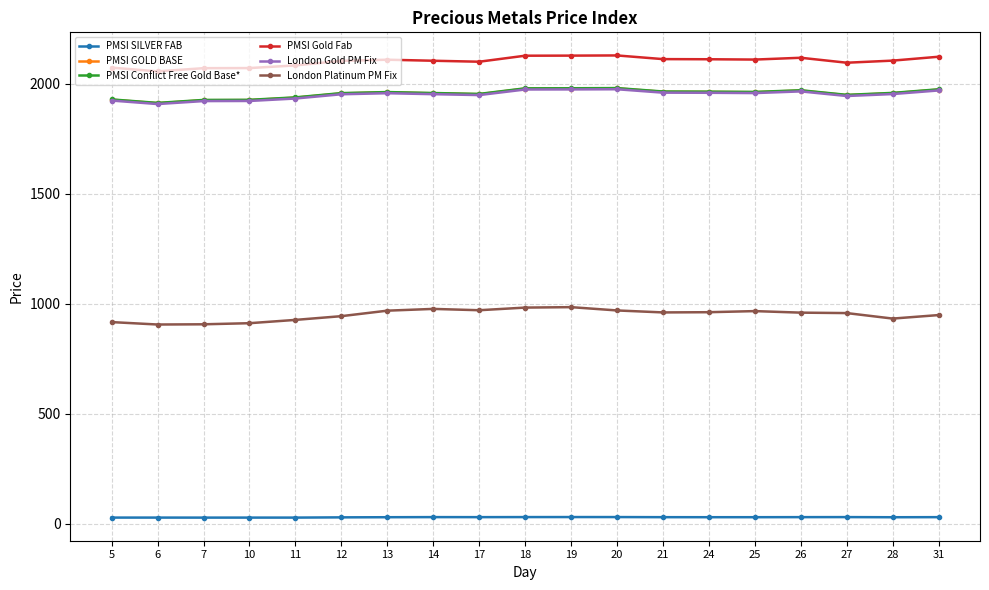

True or false: PMSI Conflict Free Gold Base* has more than 1 points higher than both neighbors.

True